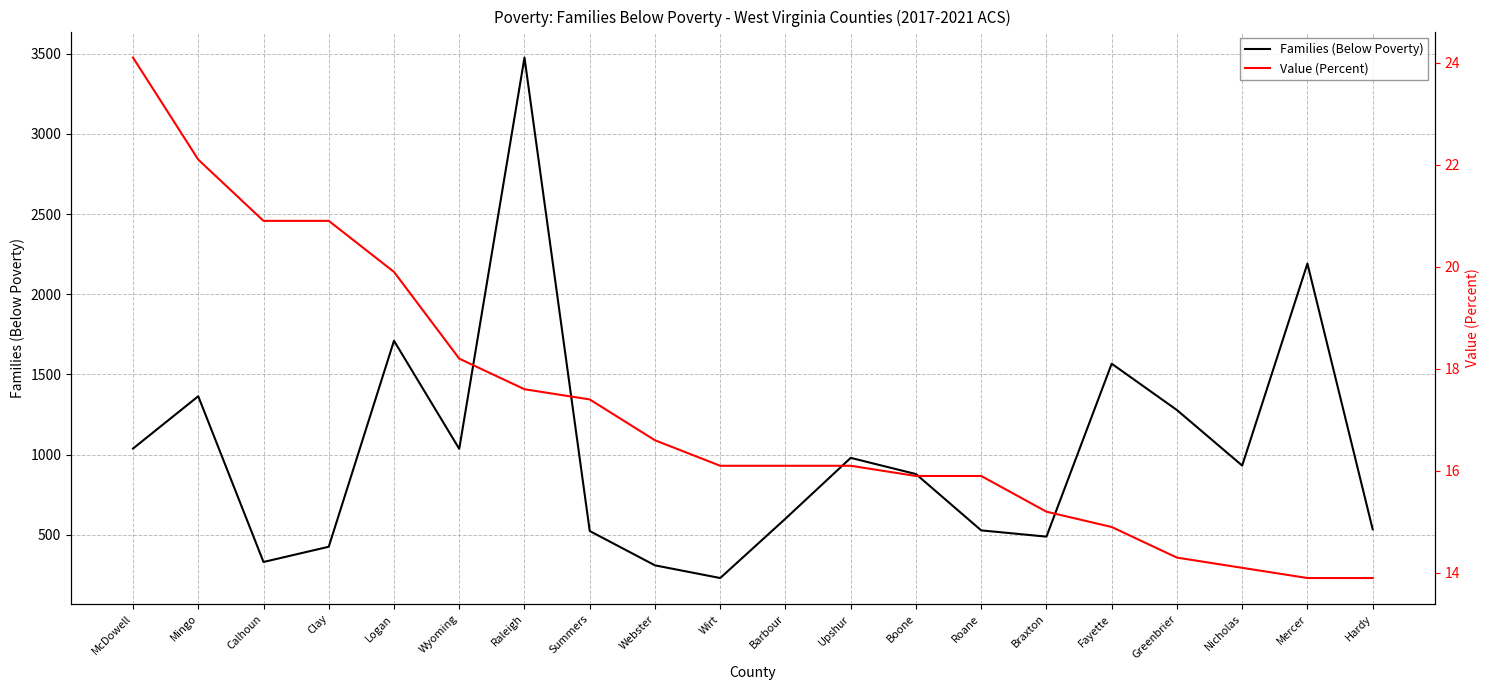

True or false: Value (Percent) has more than 0 points higher than both neighbors.

False